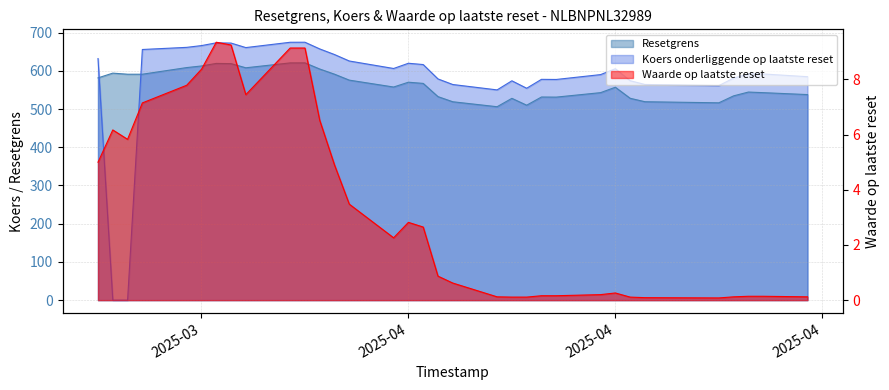

How many lines are shown in the chart?

3